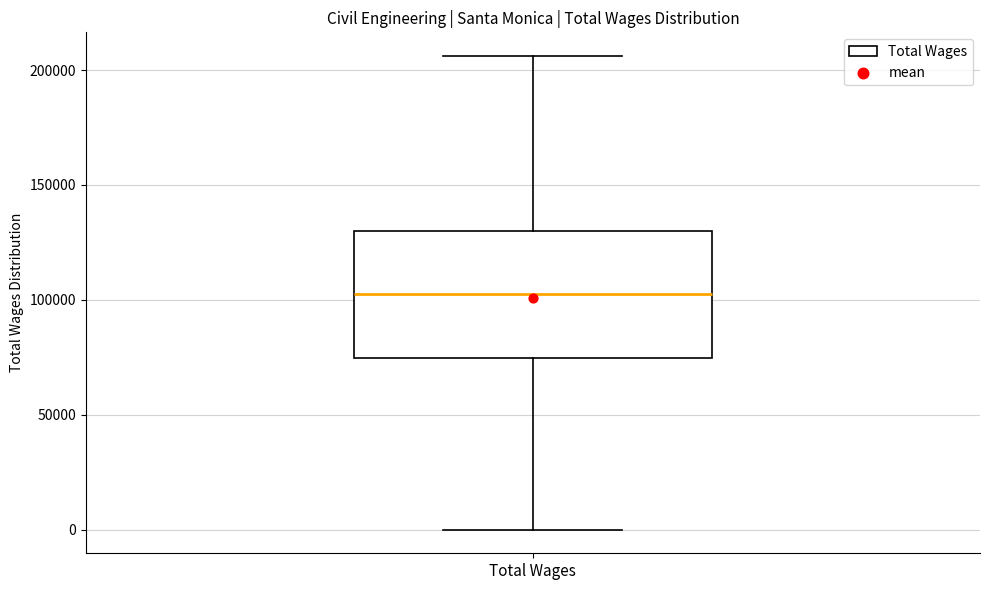

Where does the upper whisker of the box for Total Wages end on the y-axis? The values are not printed on the chart, so give them approximately, as read against the axis.

205000